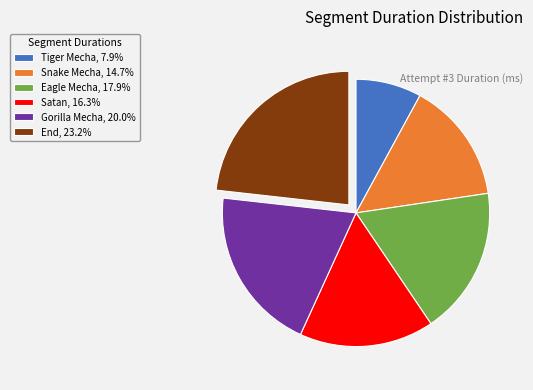

Does Satan account for over 50% of the chart?

No